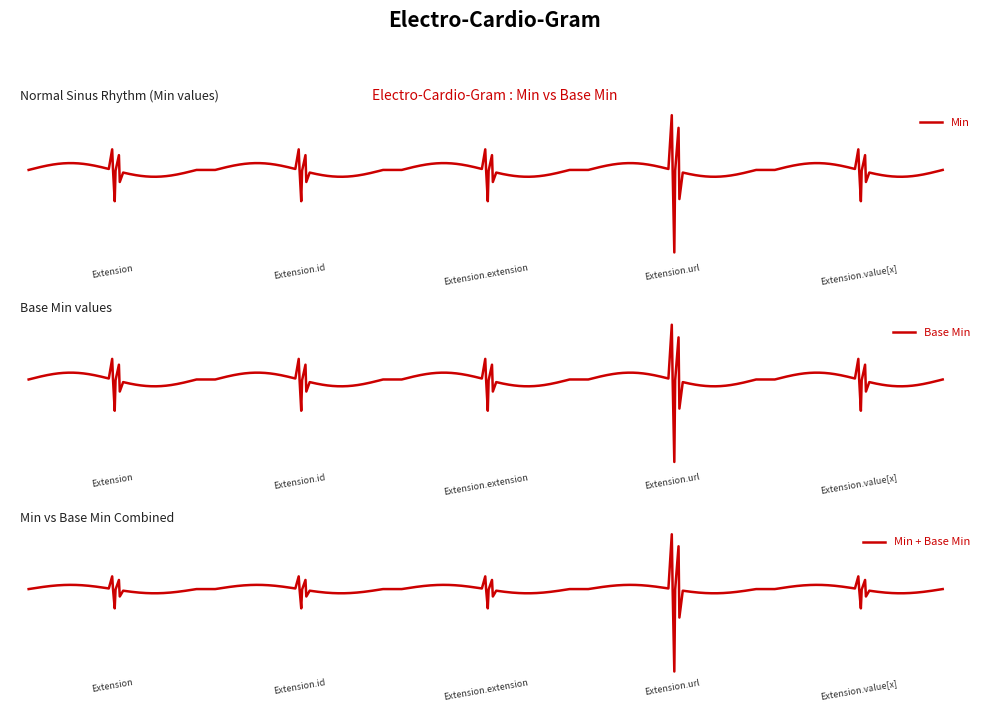

How many lines are shown in the chart?

1